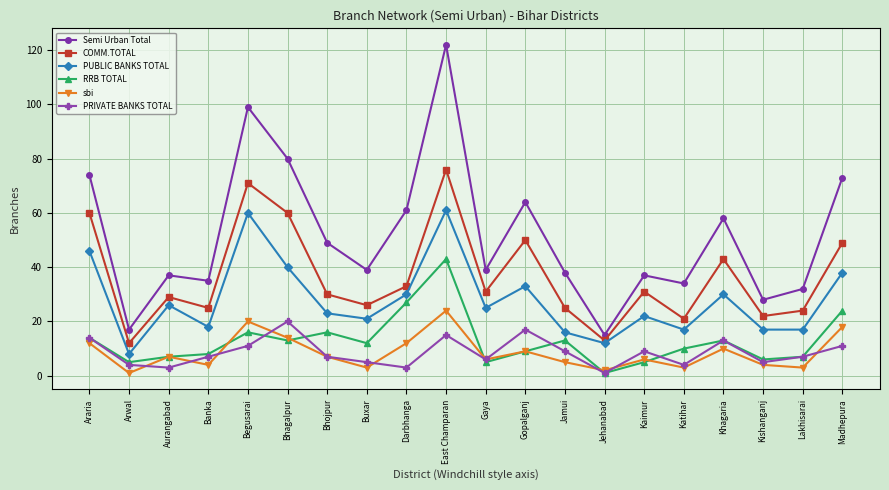

In RRB TOTAL, how many points are lower than both neighbors (excluding endpoints)?

6